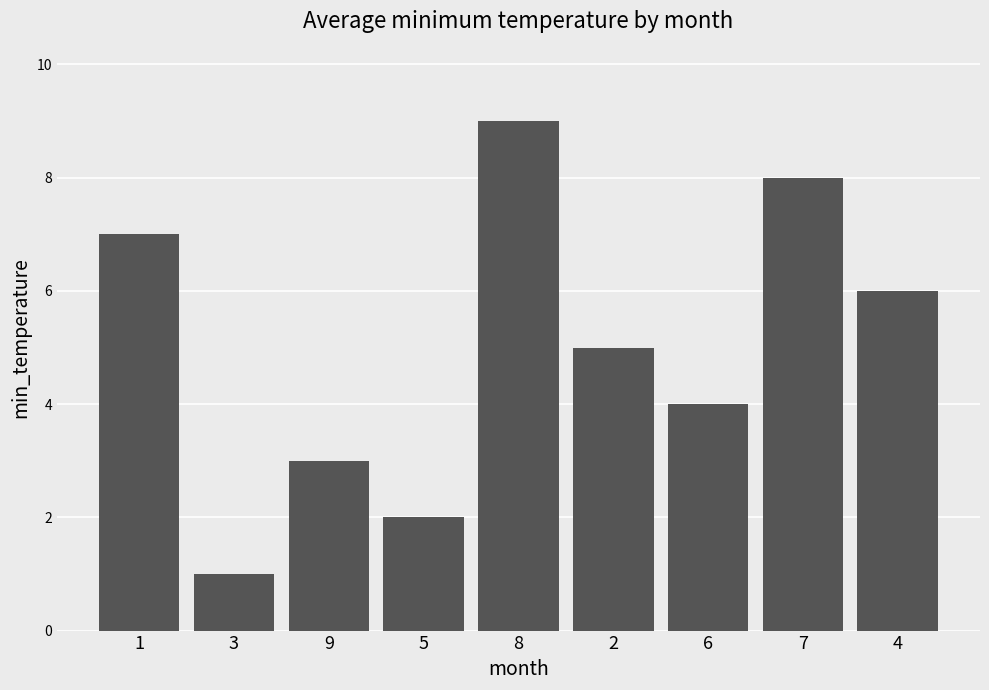

Reading right to left, extract all data points from this chart.

6	8	4	5	9	2	3	1	7